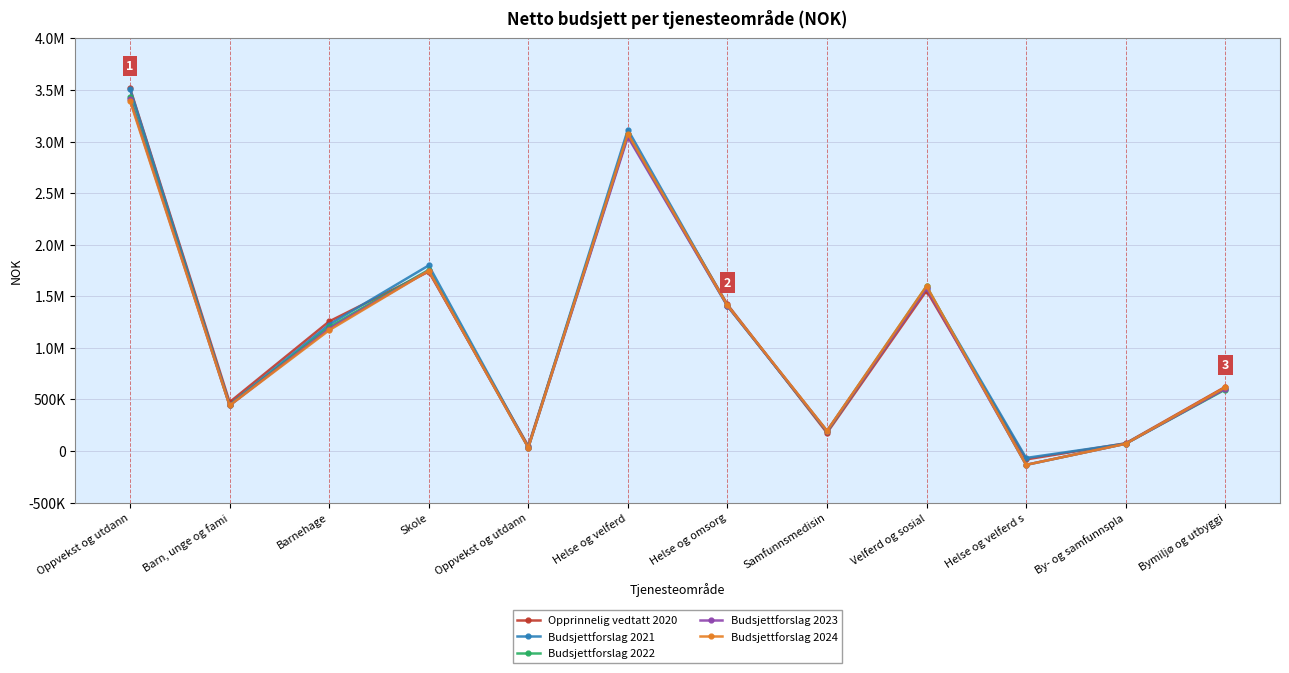

What is the total value across all series at Barnehage?

6038935